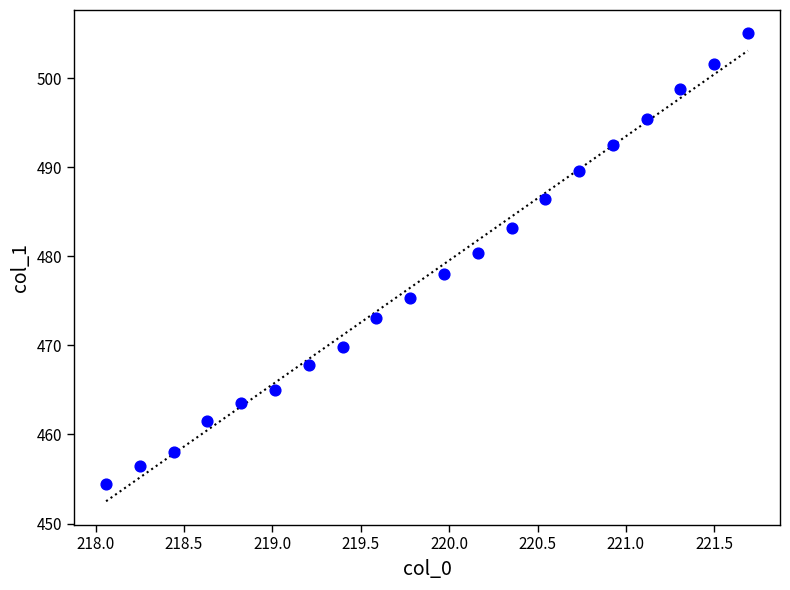

What is the range of Y values (max minus min)?

50.6